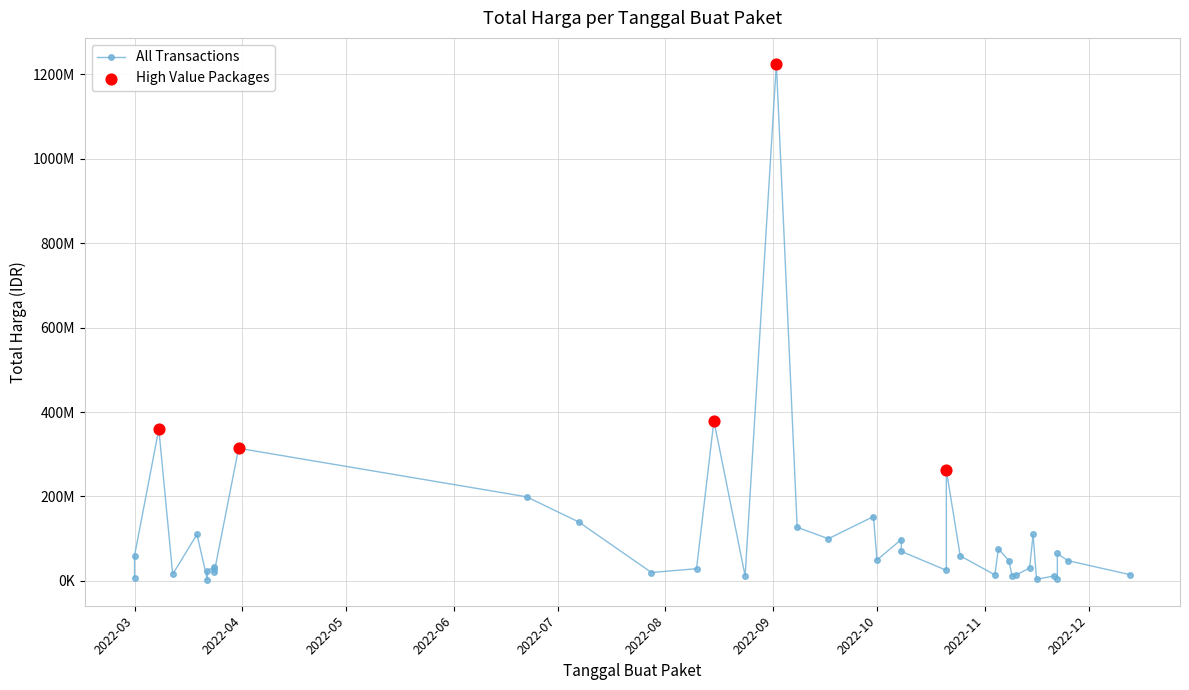

What is the change in value from 2022-09-30 to 2022-10-08?

-82477000